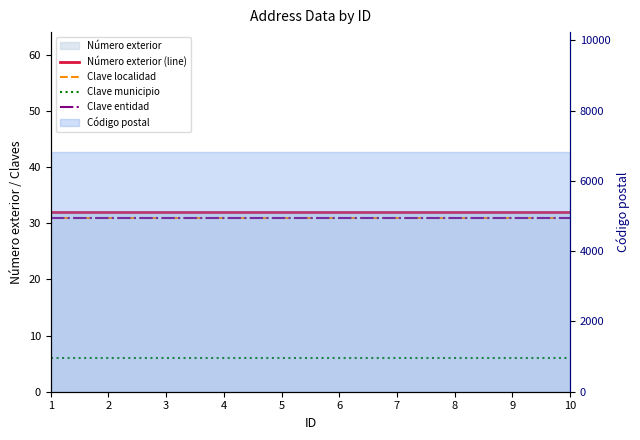

Which series has the largest range (max minus min)?

Número exterior (line)